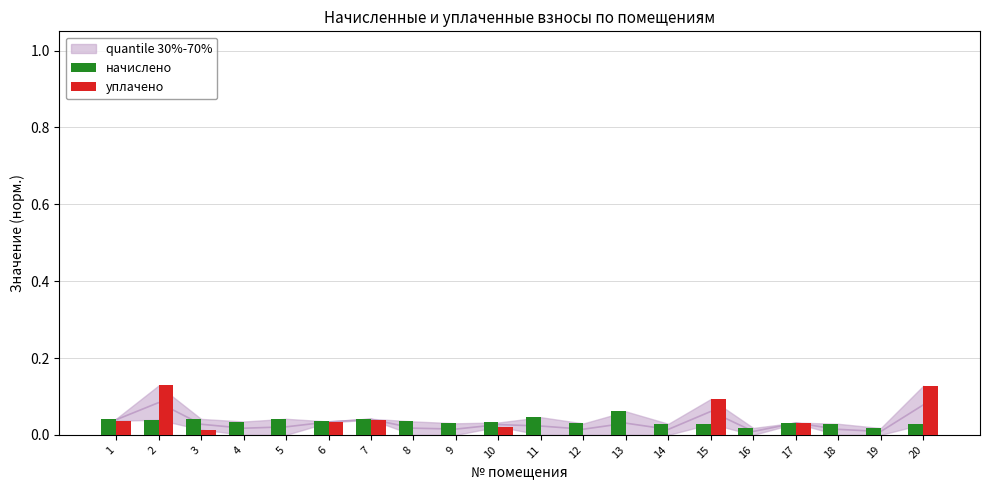

List the labels in order of начислено value, largest first.

13, 11, 1, 5, 7, 3, 2, 8, 6, 4, 10, 17, 9, 12, 14, 18, 15, 20, 16, 19